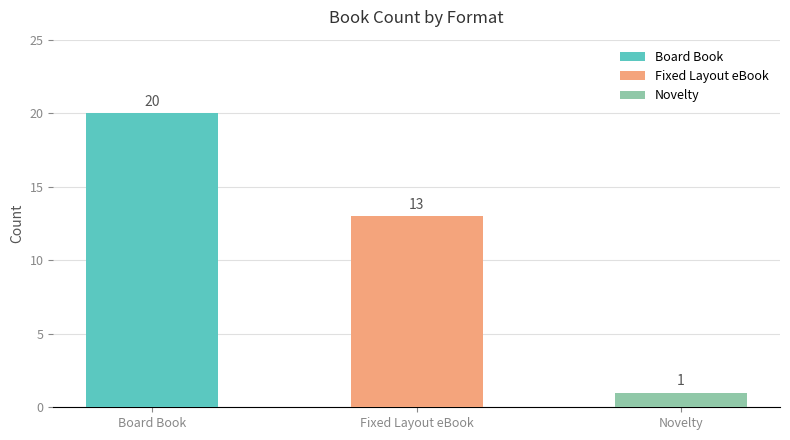

What value does the data have at Fixed Layout eBook, to the nearest 10?

10